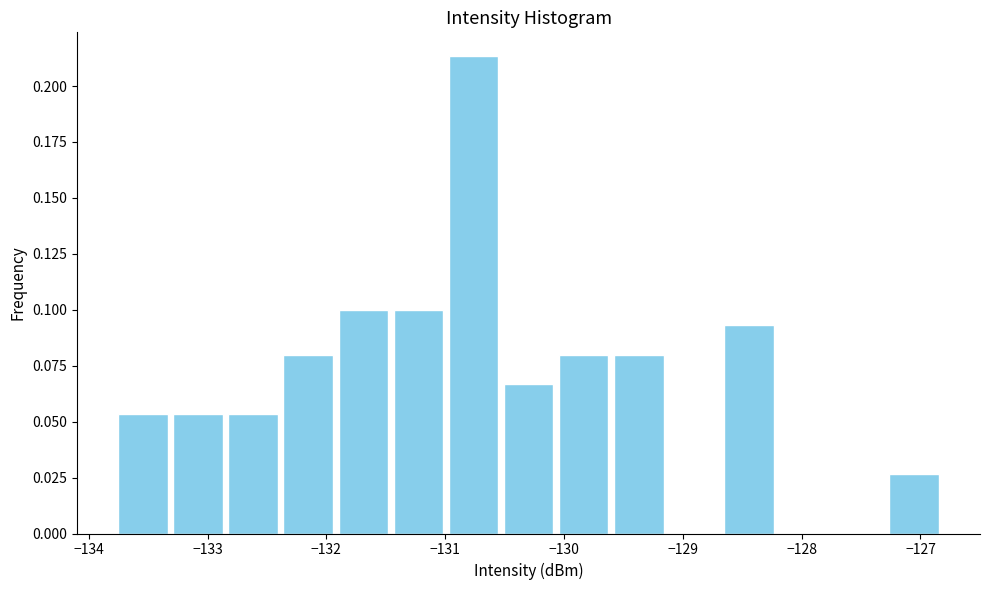

How tall is the bar that spans -133.8 to -133.3 on the x-axis? Neither the bar edges nor the heights are printed on the chart, so give them approximately, as read against the axes.

0.055